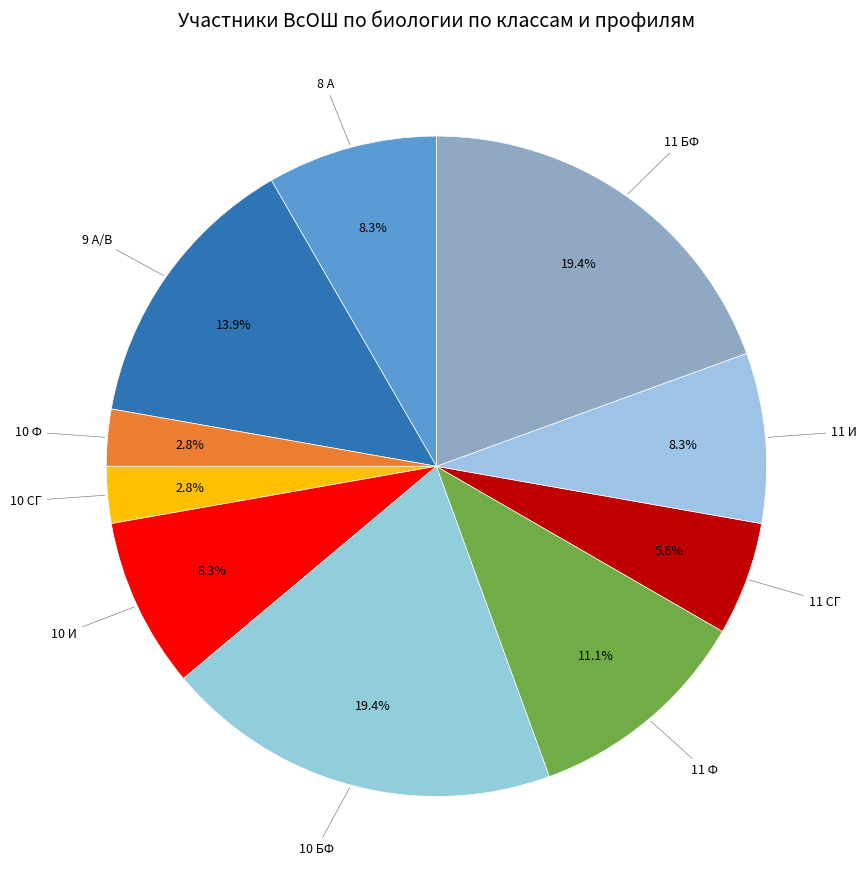

True or false: 8 А accounts for 15% of the total.

False